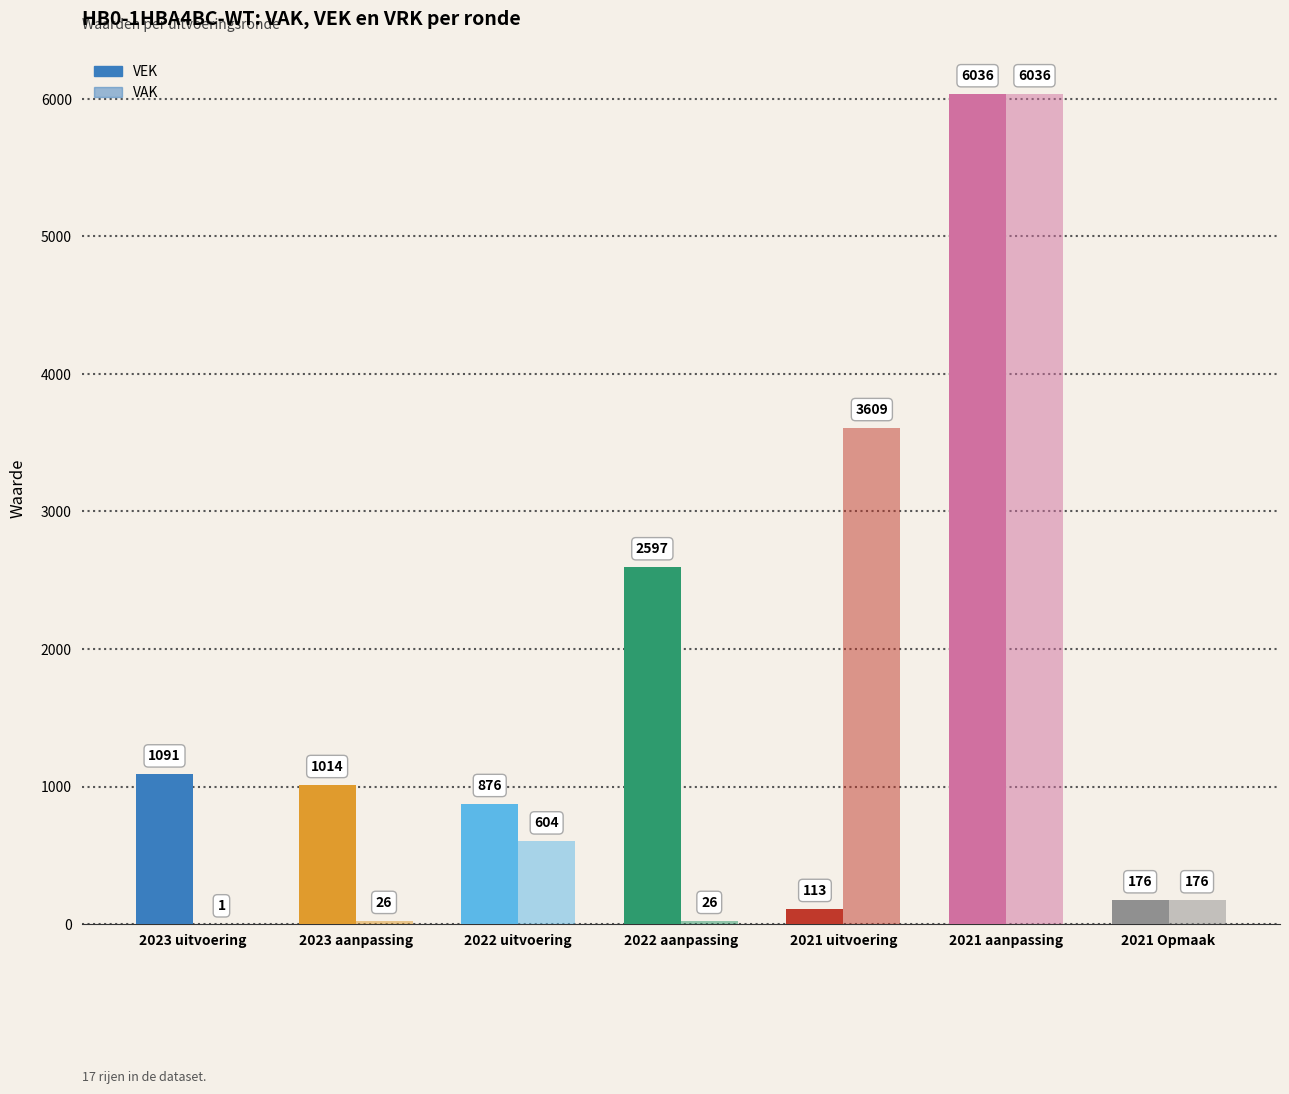

Which series has the largest range (max minus min)?

VAK